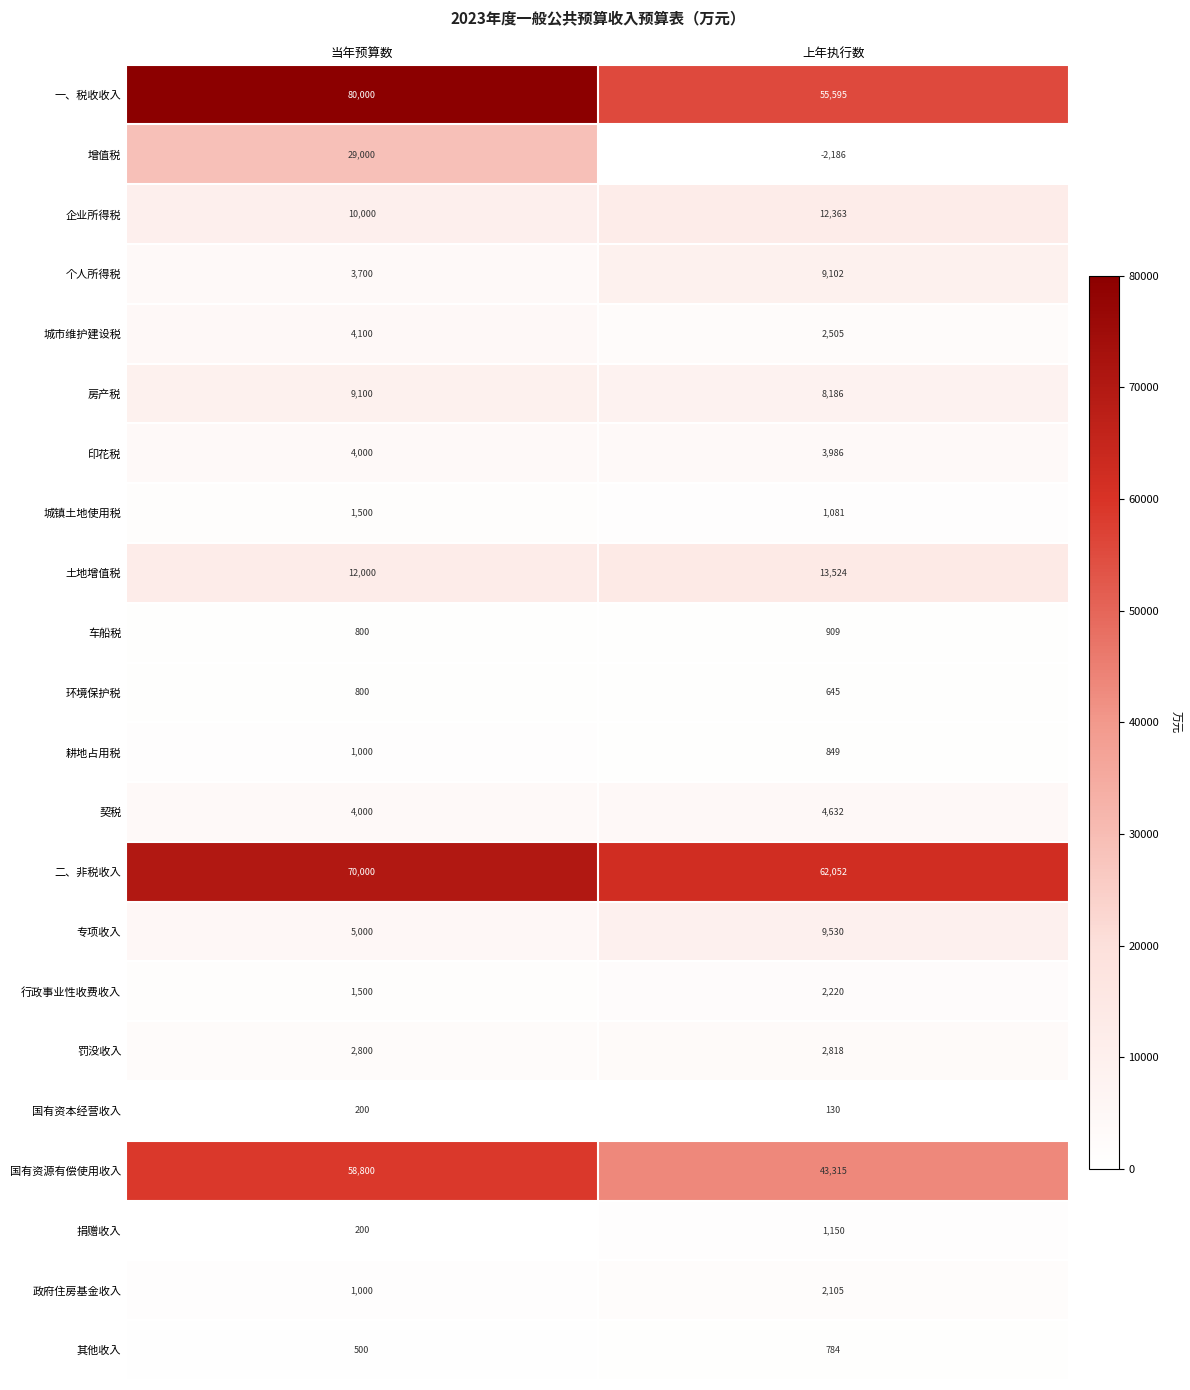

At which category is the sum across all series the highest?

当年预算数